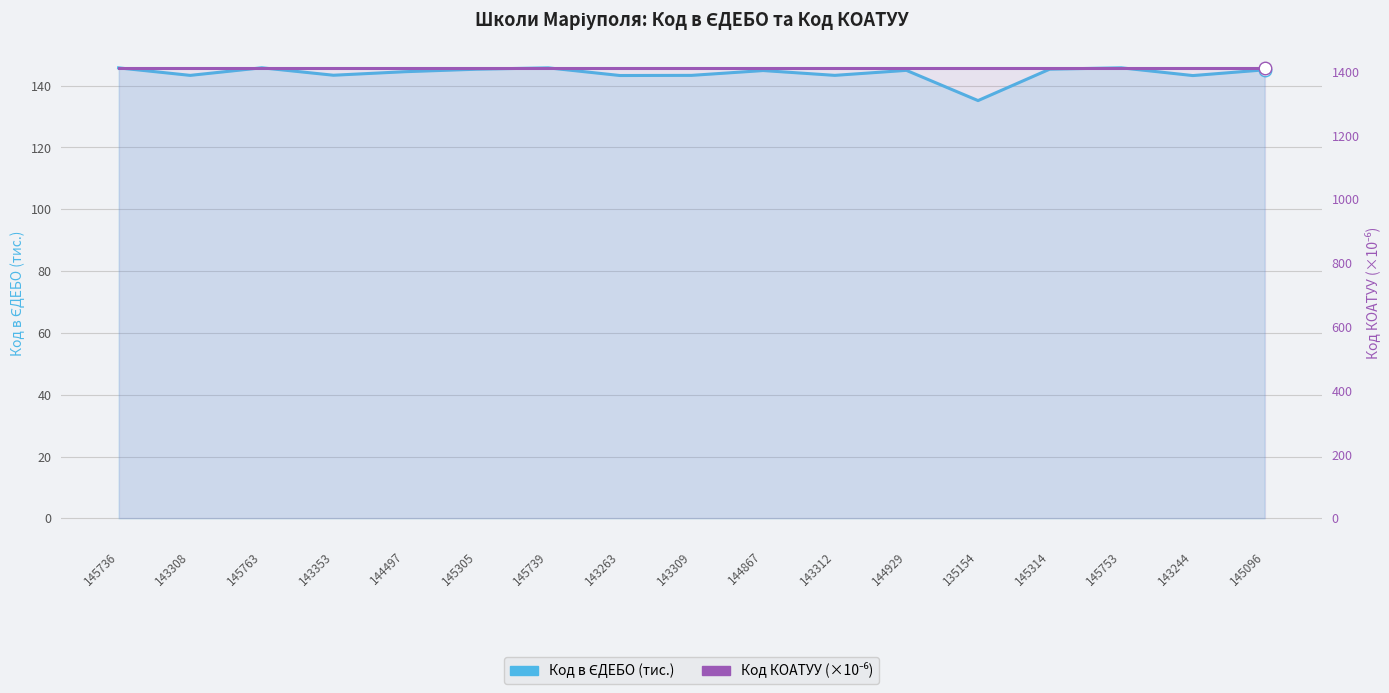

The Код КОАТУУ (×10⁻⁶) series shows 2393.0 at 135154. True or false?

False